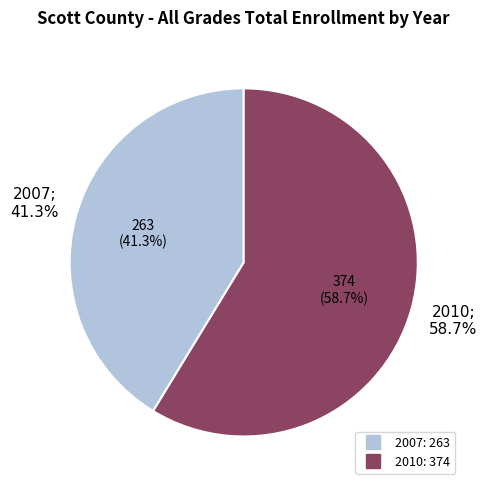

What is the largest slice in the pie chart?

2010